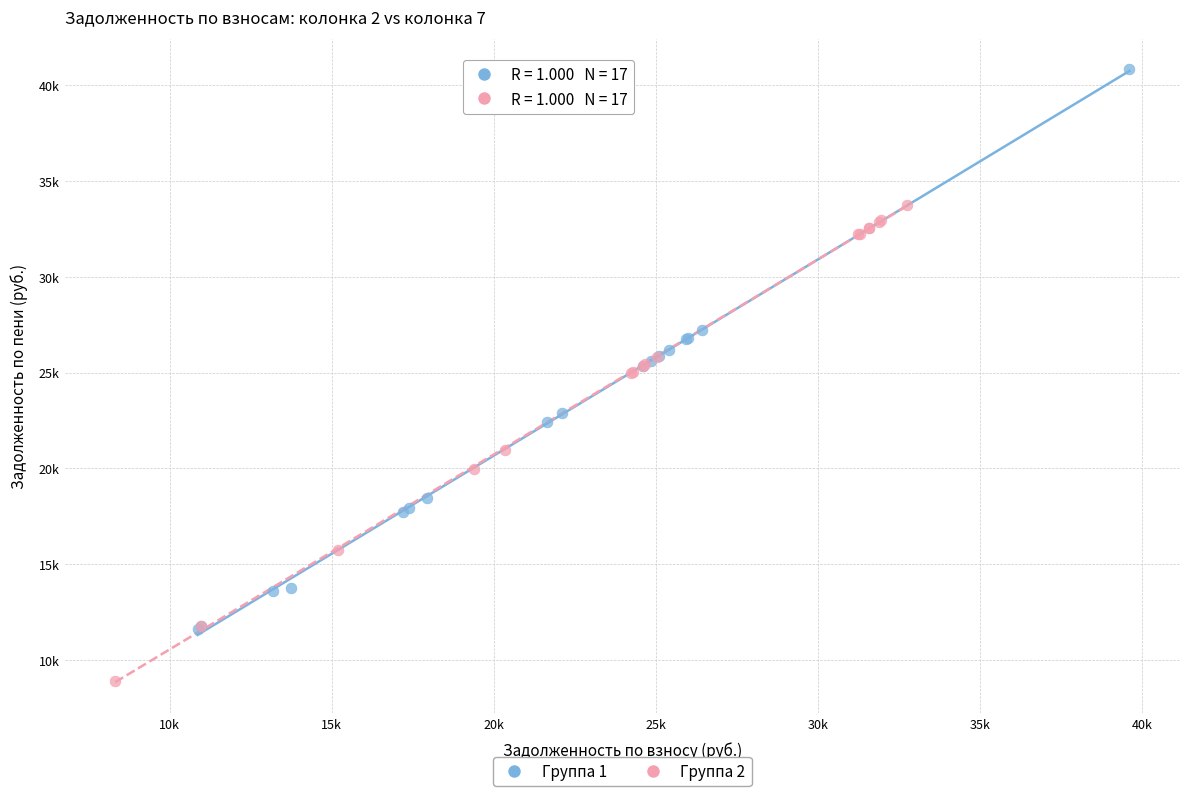

What are all the series names shown in the legend?

Группа 1, Группа 2